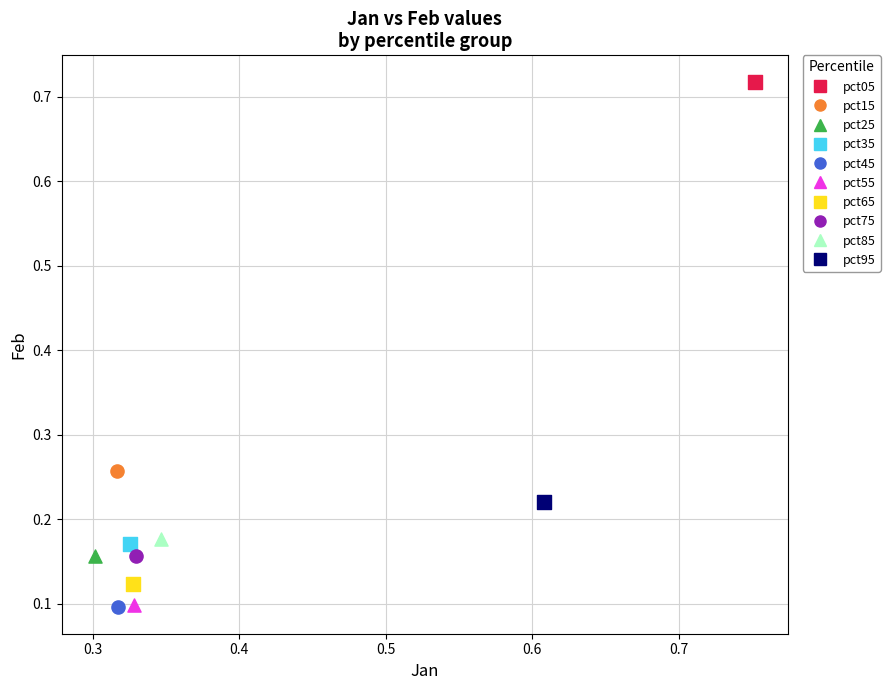

What are all the series names shown in the legend?

pct05, pct15, pct25, pct35, pct45, pct55, pct65, pct75, pct85, pct95